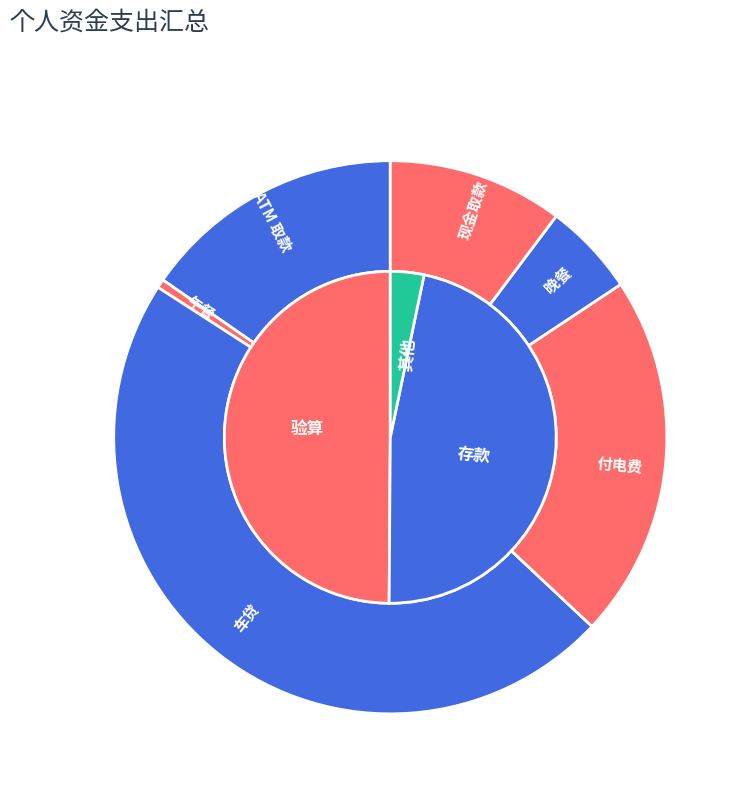

How many slices are in this pie chart?

6